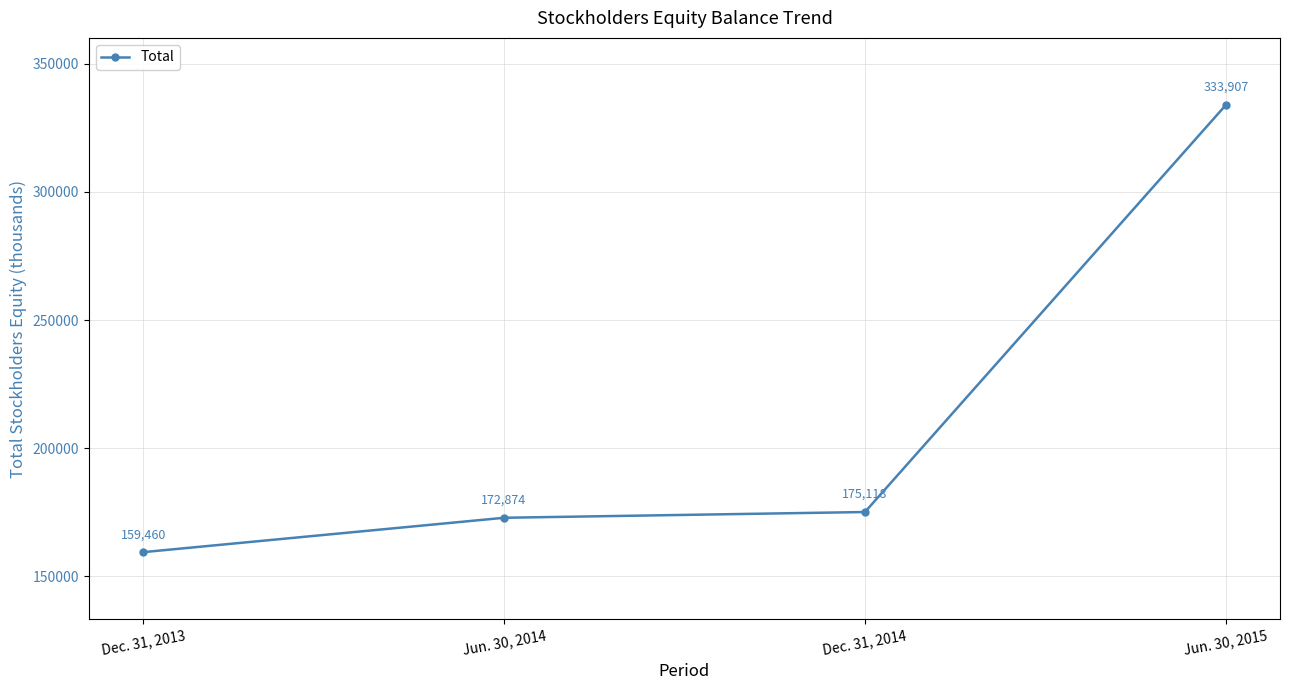

What position from the left is Jun. 30, 2015?

4